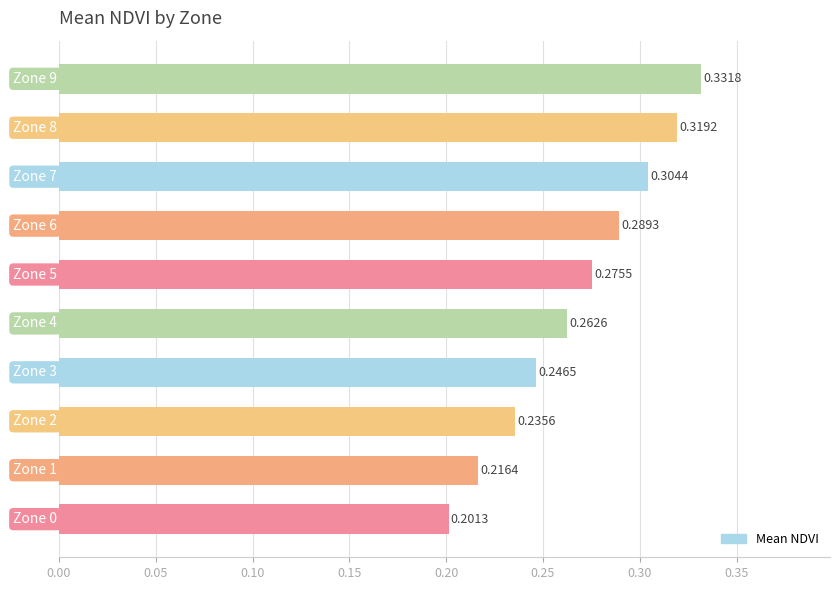

What is the difference between the second highest and minimum values?

0.1